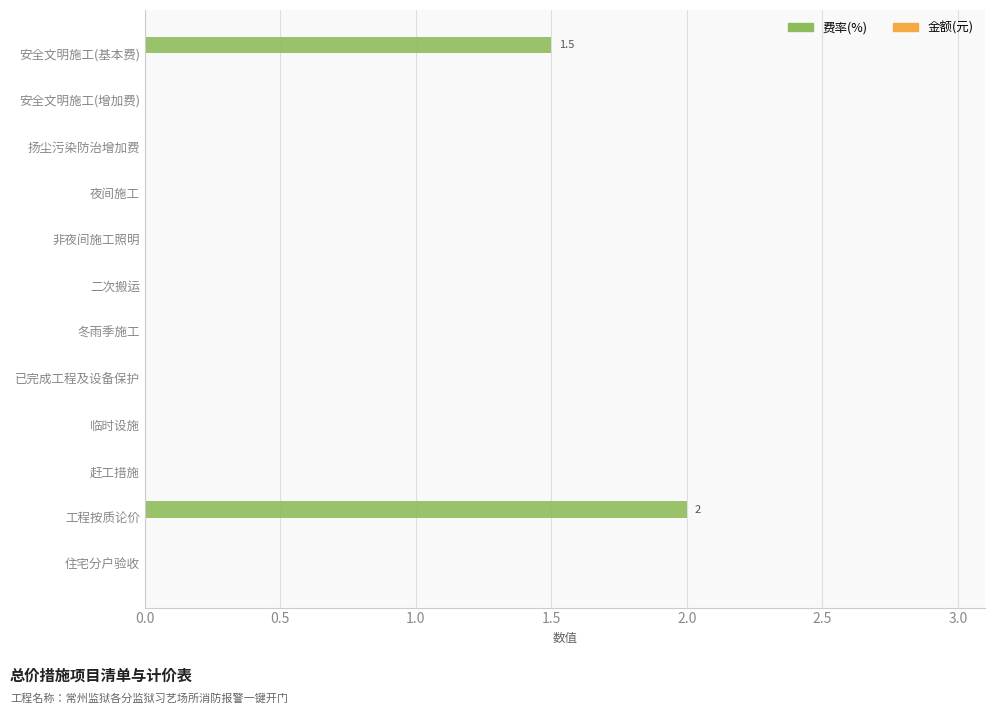

True or false: the data shows 0.0 at 扬尘污染防治增加费.

True